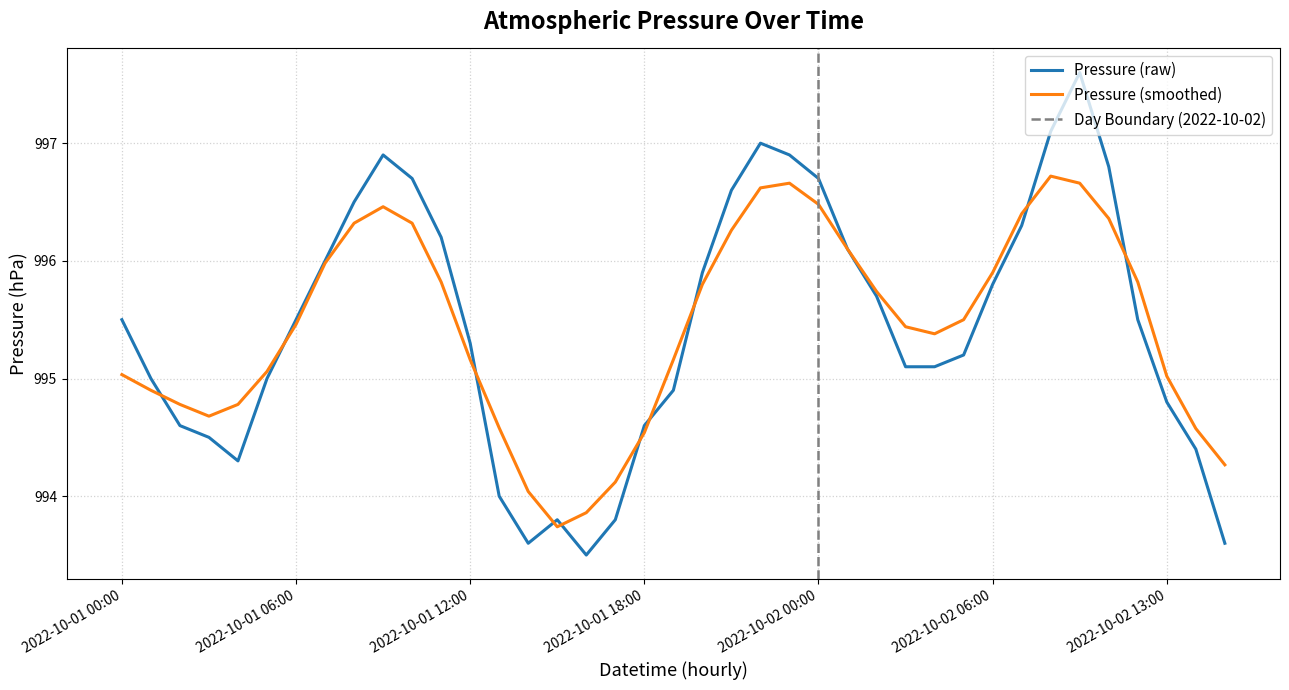

What is the label of the 33rd point from the right?

2022-10-01 06:00